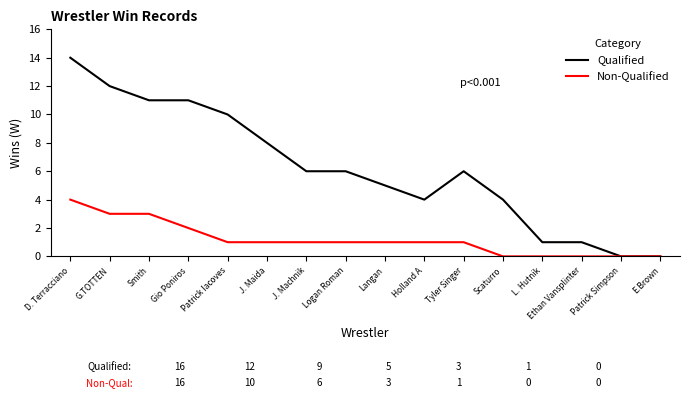

What position from the left is Holland A?

10